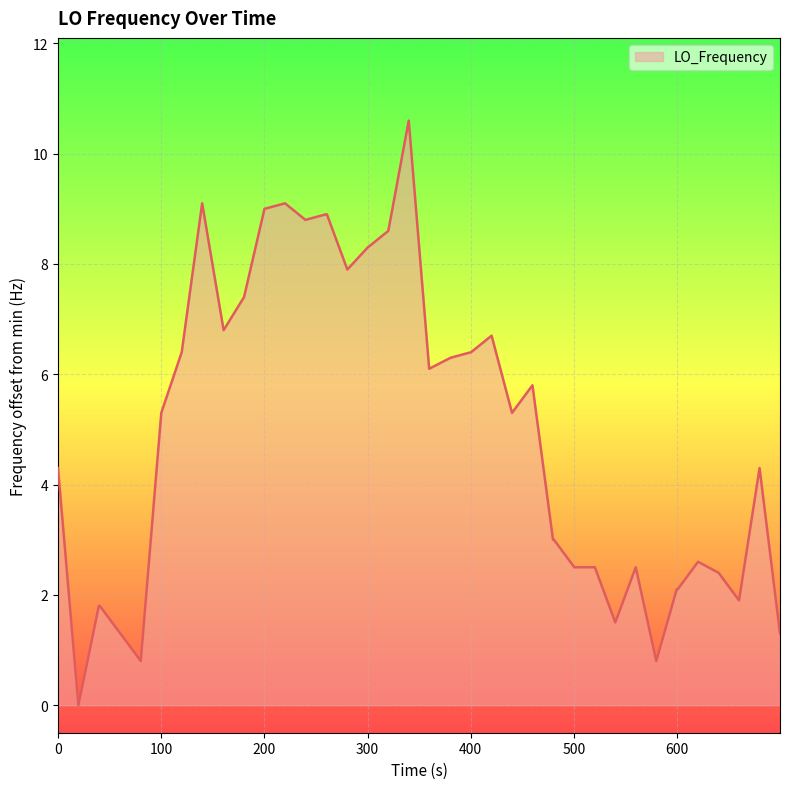

What is the greatest value displayed?

10.6